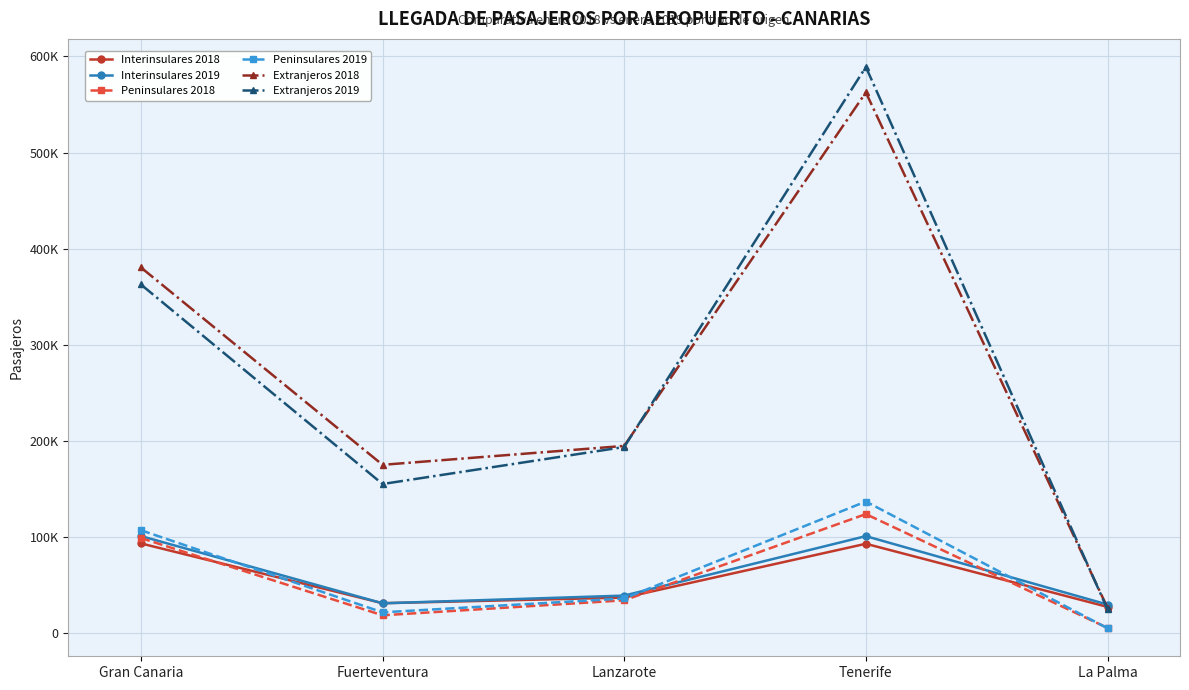

What is the label of the 1st point from the right?

La Palma